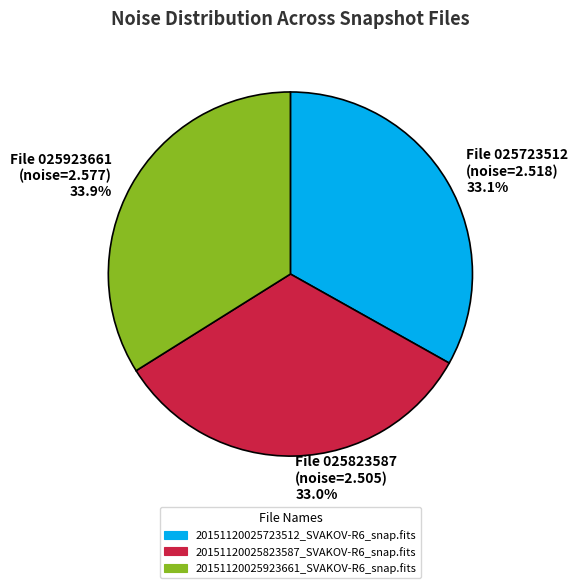

How much of the chart is everything except 20151120025923661_SVAKOV-R6_snap.fits?

66.1%